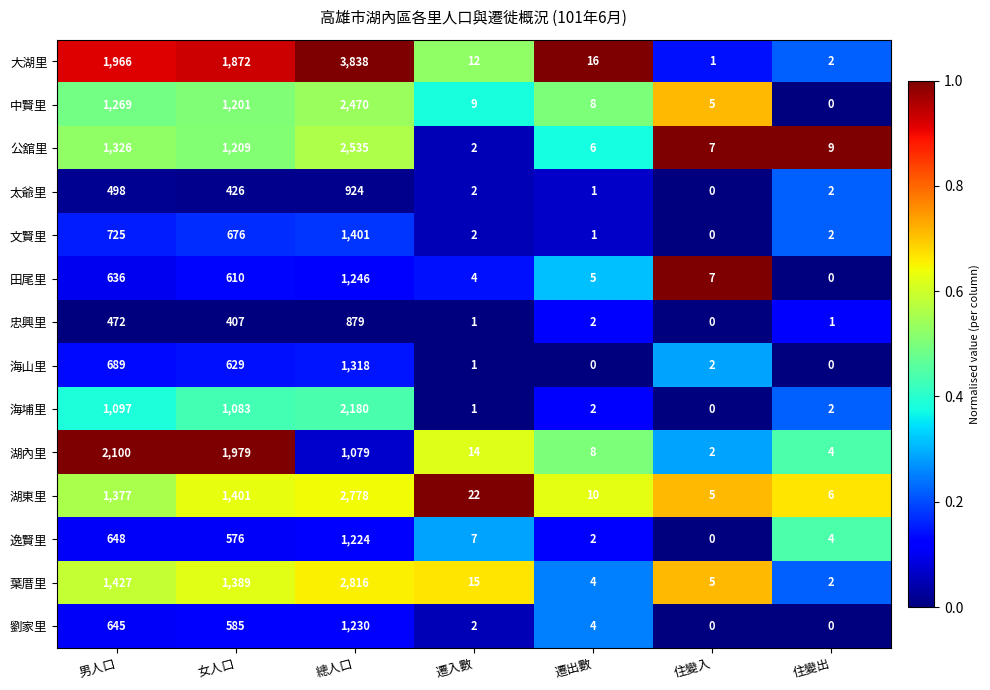

Count the number of data series in this chart.

14